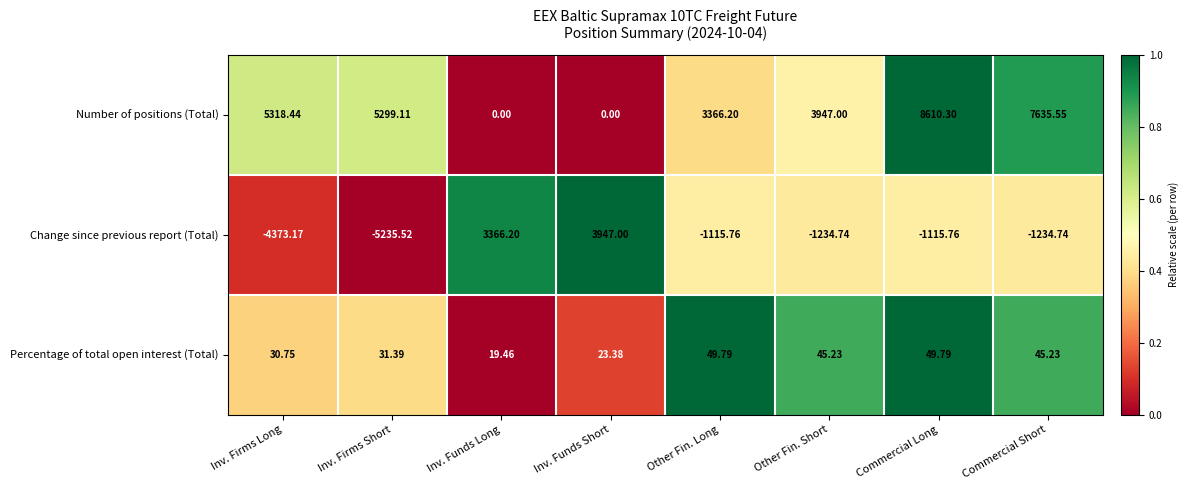

What is the maximum value shown in the chart?

8610.3